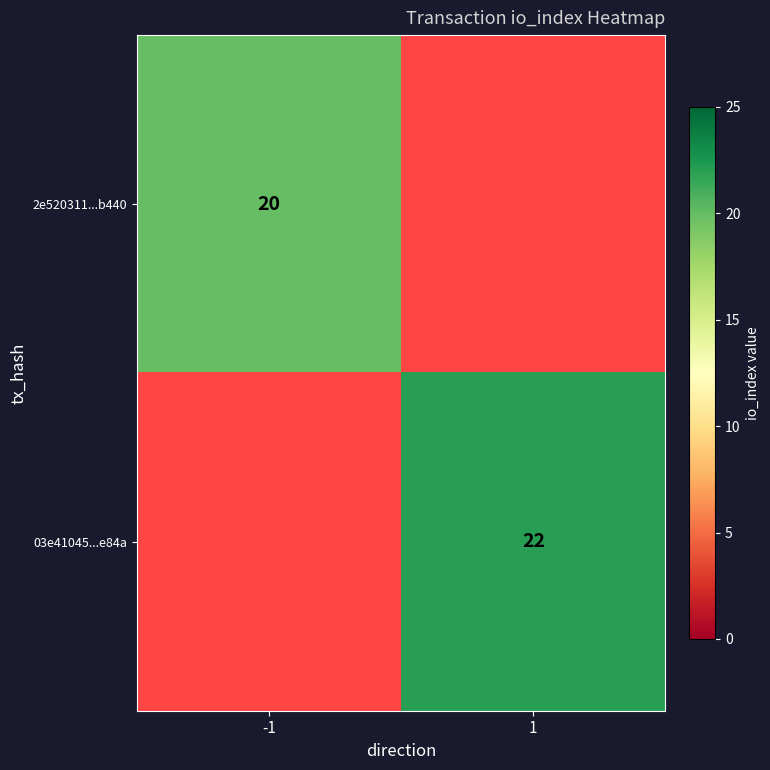

Is the value of 2e520311...b440 at -1 greater than the value of 03e41045...e84a at 1?

No